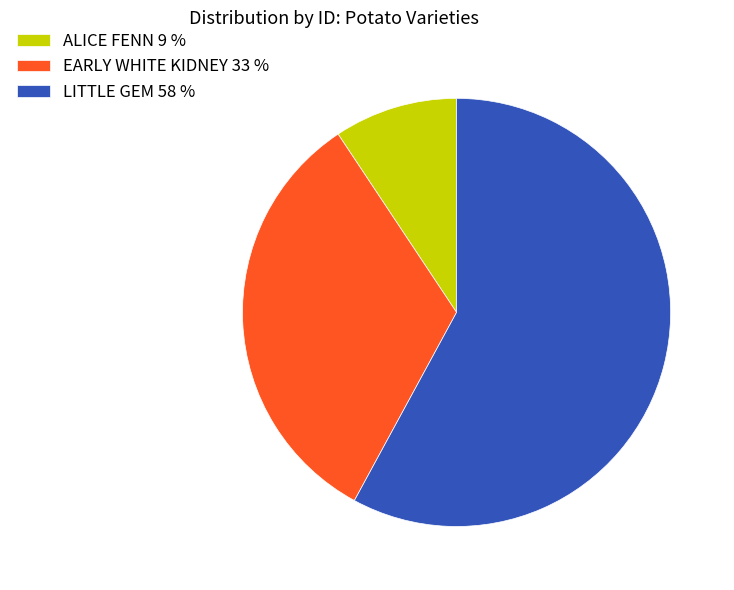

Which slice represents more than half of the pie?

LITTLE GEM